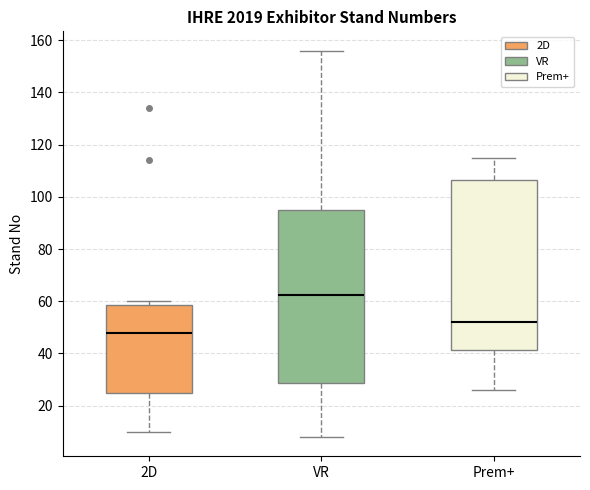

Where does the median line of the box for 2D sit on the y-axis? The values are not printed on the chart, so give them approximately, as read against the axis.

48